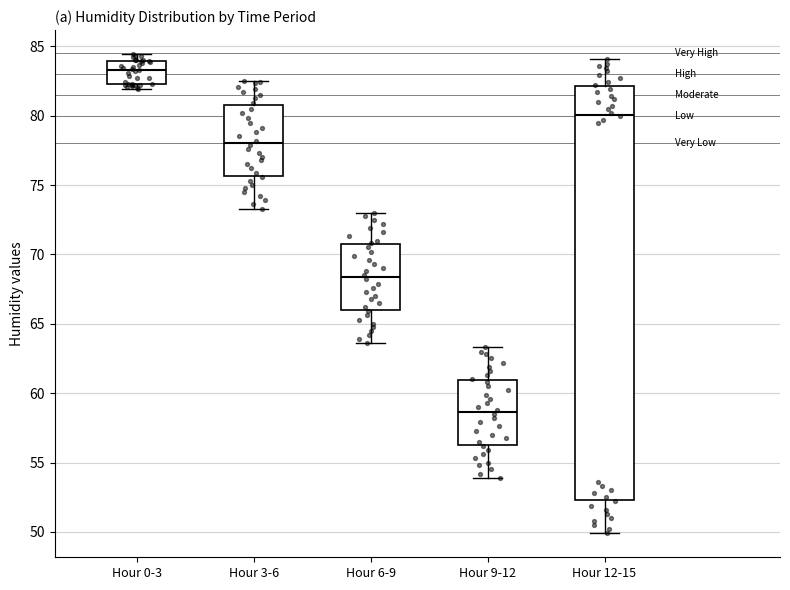

Reading left to right, read every box against the y-axis: the position of its median line, the range the box covers, and the ends of its whiskers. The values are not printed on the chart, so give them approximately, as read against the axis.

Hour 0-3: median 83.5, box 82.5 to 84.0, whiskers 82.0 to 84.5
Hour 3-6: median 78.0, box 75.5 to 81.0, whiskers 73.5 to 82.5
Hour 6-9: median 68.5, box 66.0 to 70.5, whiskers 63.5 to 73.0
Hour 9-12: median 58.5, box 56.5 to 61.0, whiskers 54.0 to 63.5
Hour 12-15: median 80.0, box 52.5 to 82.0, whiskers 50.0 to 84.0